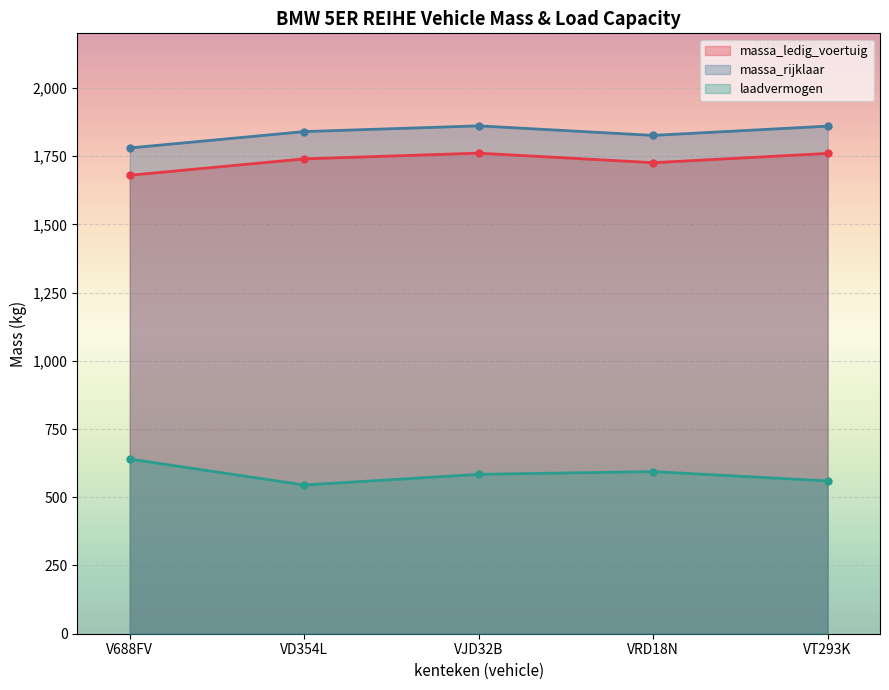

Which has a higher value, VD354L or V688FV?

VD354L